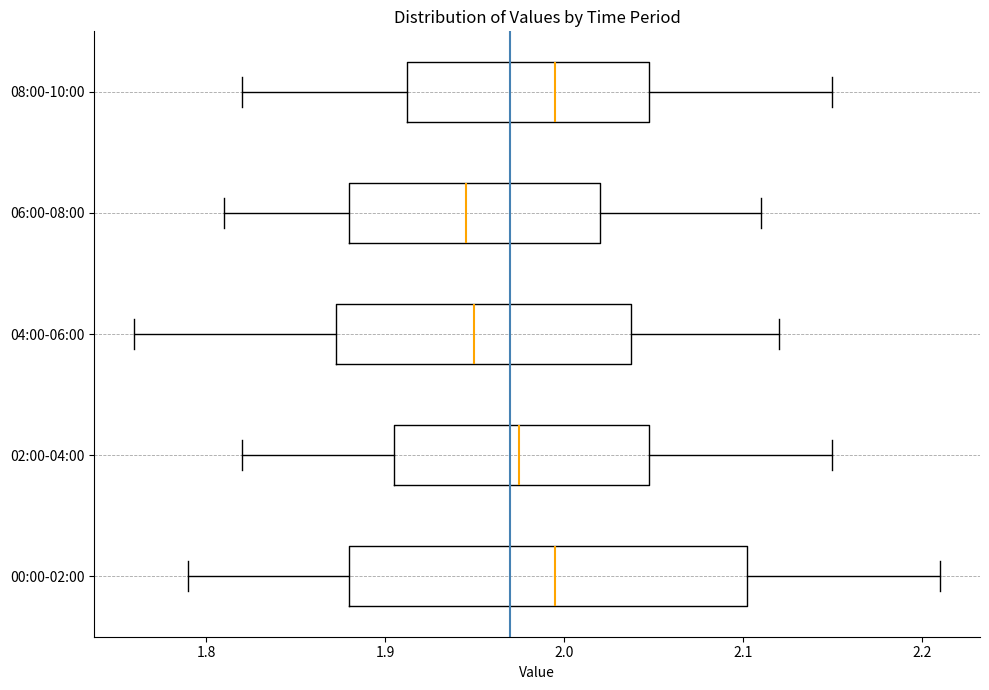

Where is the left edge of the box for 00:00-02:00 on the x-axis? The values are not printed on the chart, so give them approximately, as read against the axis.

1.88